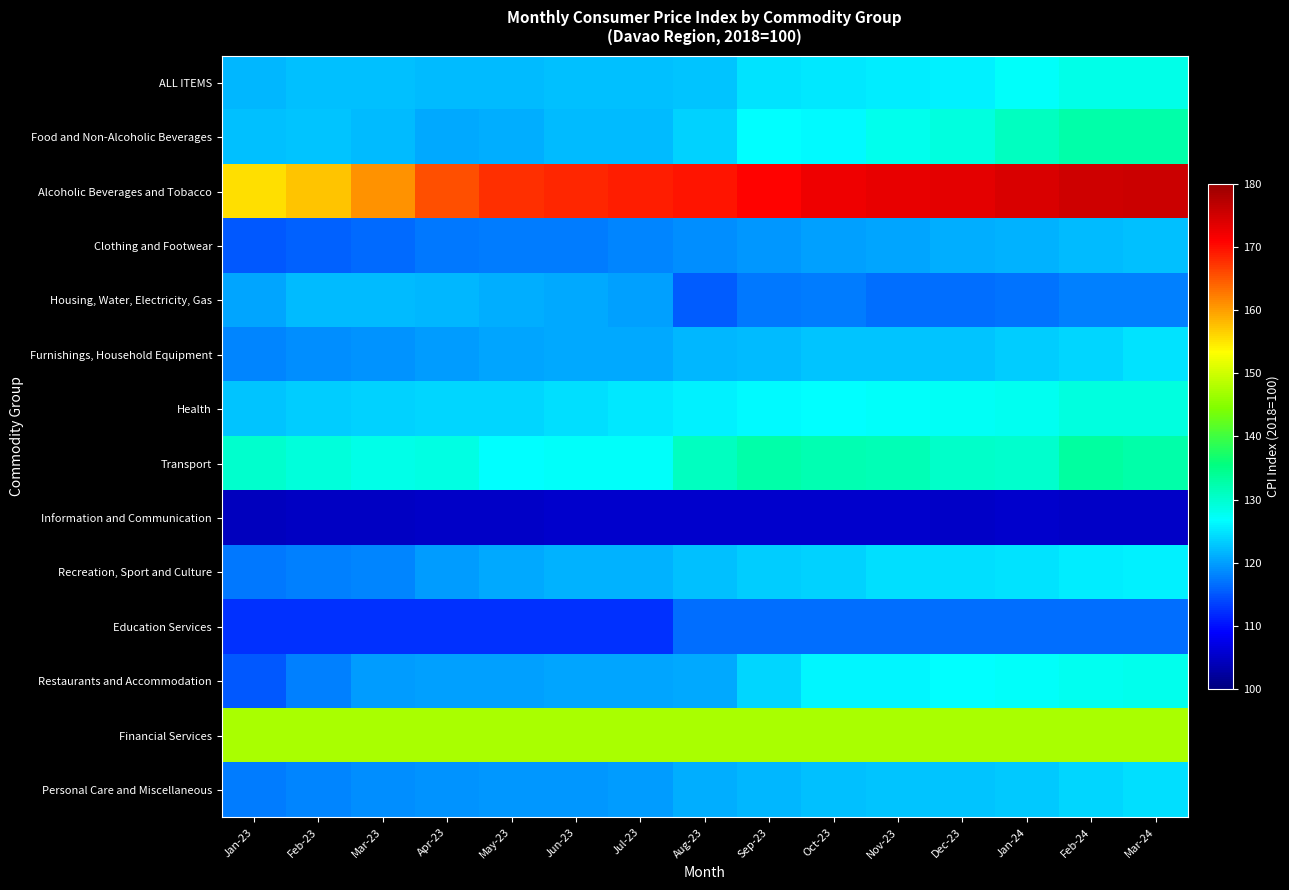

At which category is the sum across all series the highest?

Mar-24